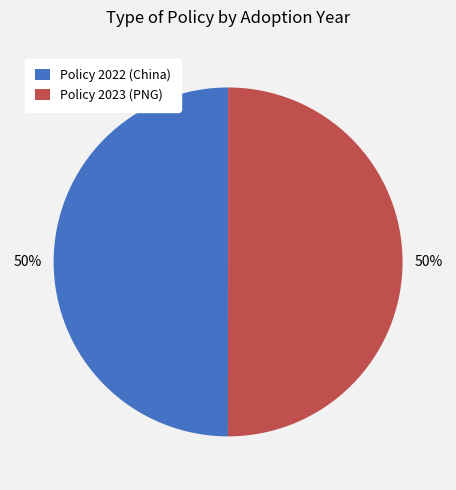

Combined, do Policy 2023 (PNG) and Policy 2022 (China) account for over 50%?

Yes